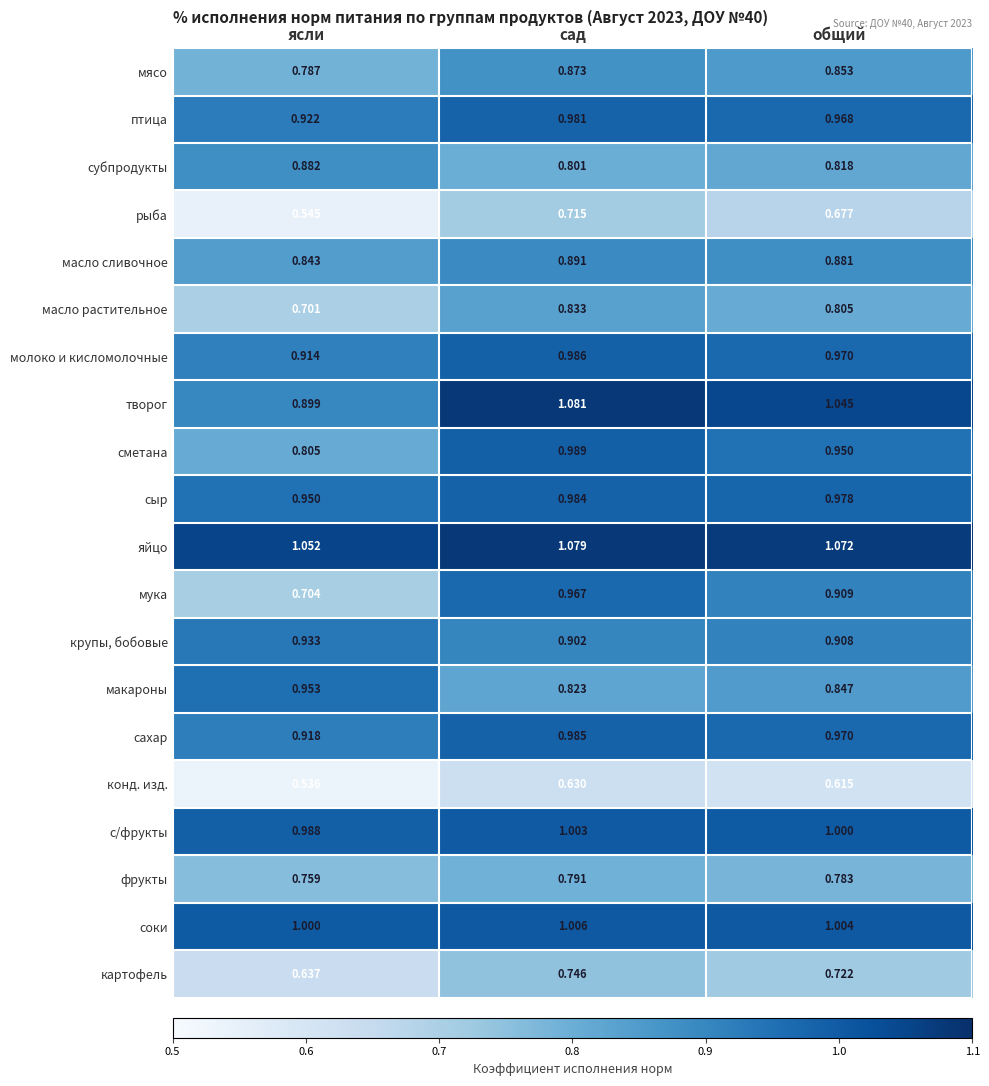

Which series has the largest total across all categories?

яйцо